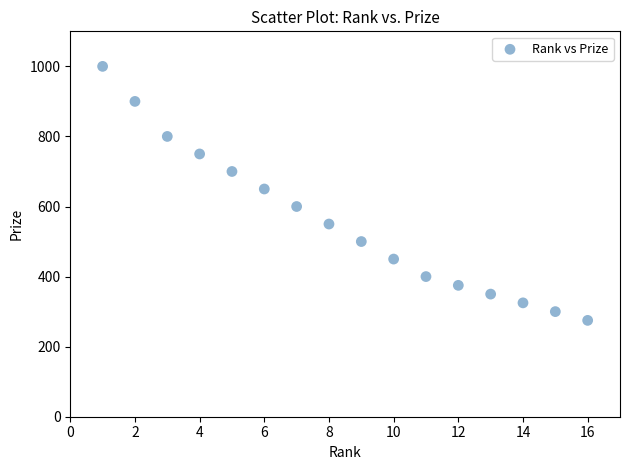

What Y value in the scatter plot is closest to 637?

650